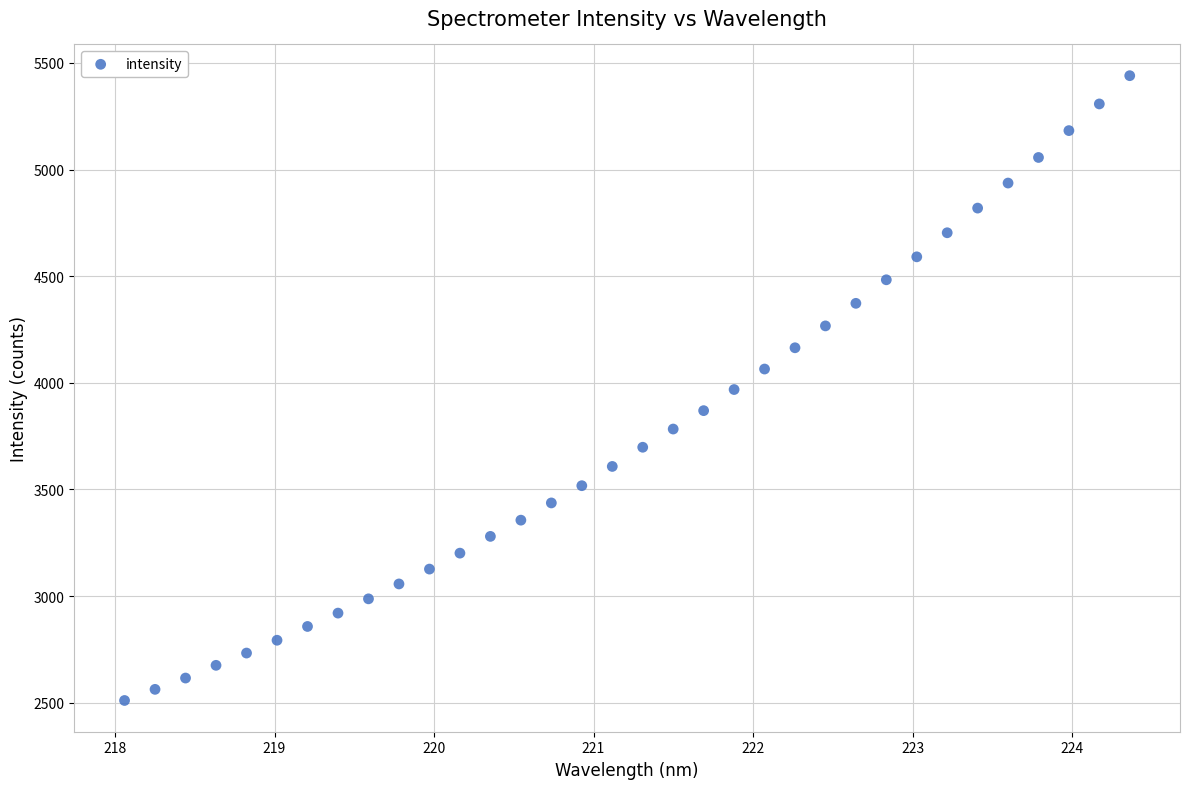

What is the range of X values (max minus min)?

6.3